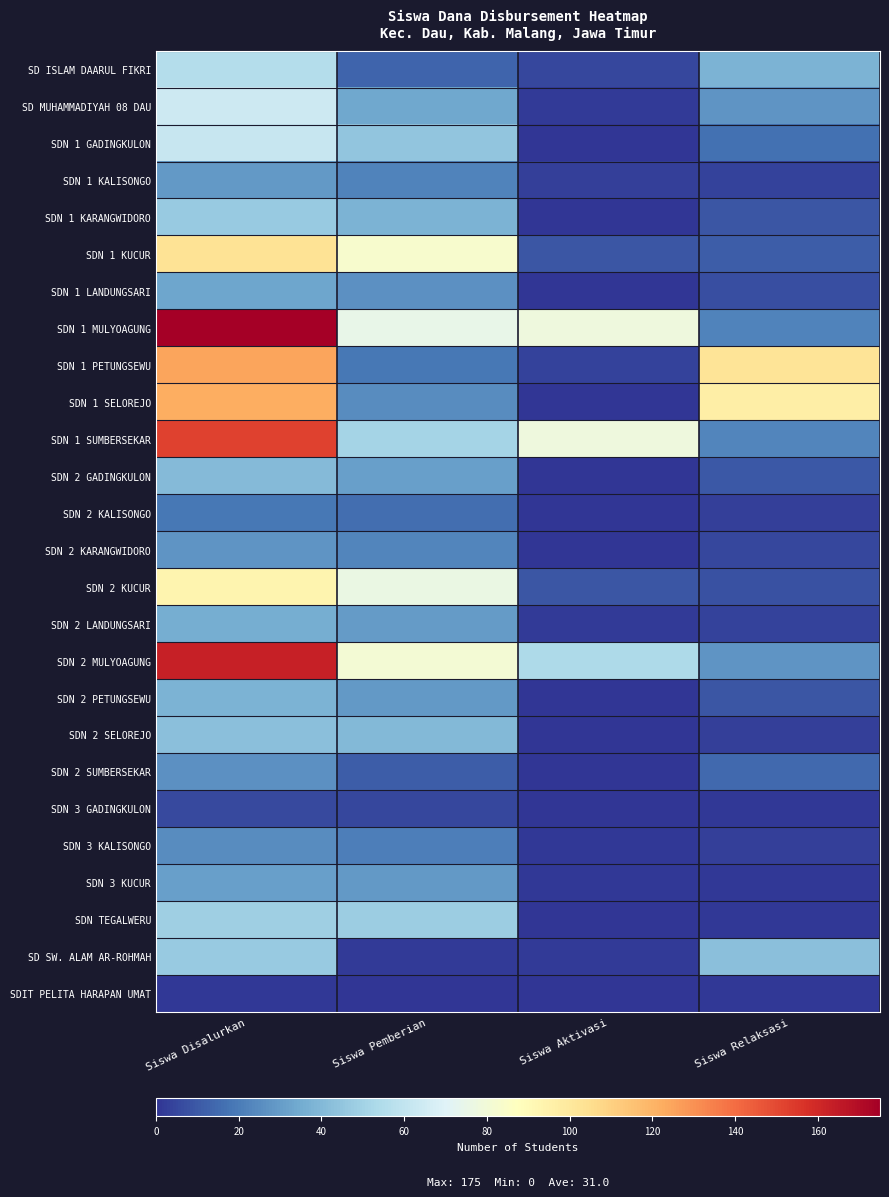

Which series has the largest total across all categories?

SDN 1 MULYOAGUNG